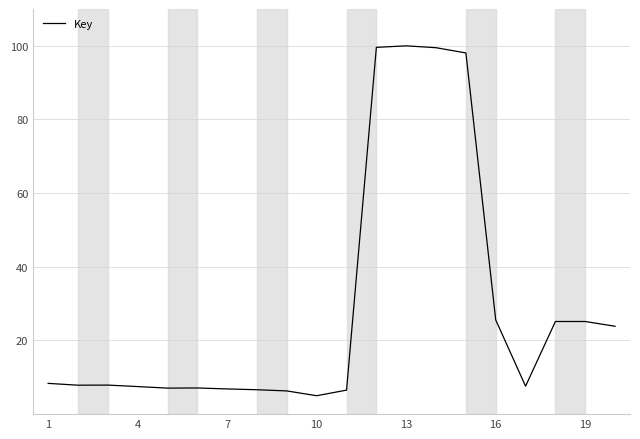

What is the difference between the maximum and minimum values?

95.0